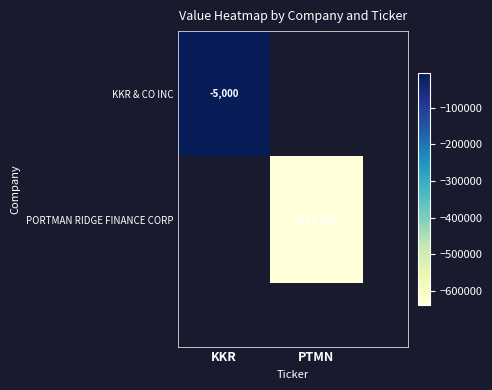

The value of PORTMAN RIDGE FINANCE CORP at KKR is 414969. True or false?

False